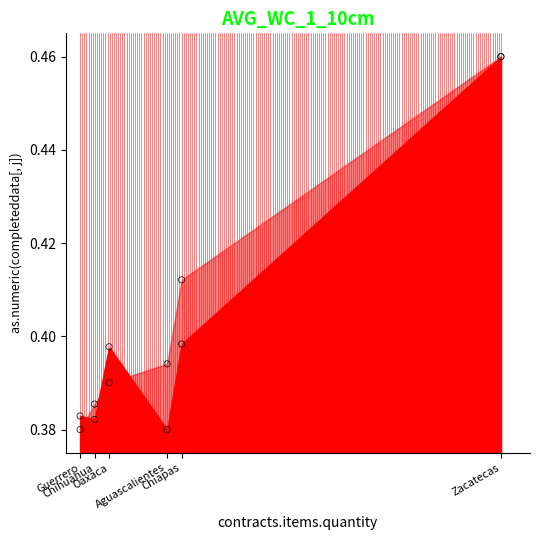

Between Zacatecas and Guerrero, which is larger?

Zacatecas